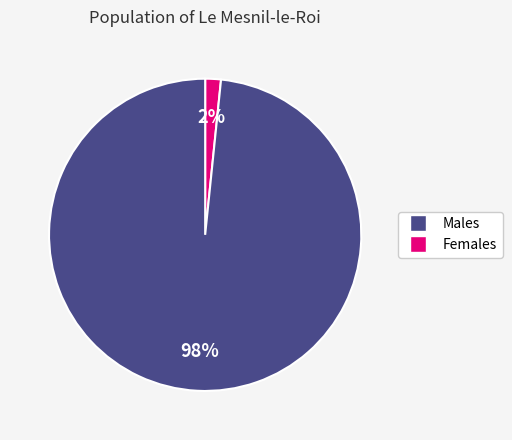

Is there any slice that represents more than half of the pie?

Yes